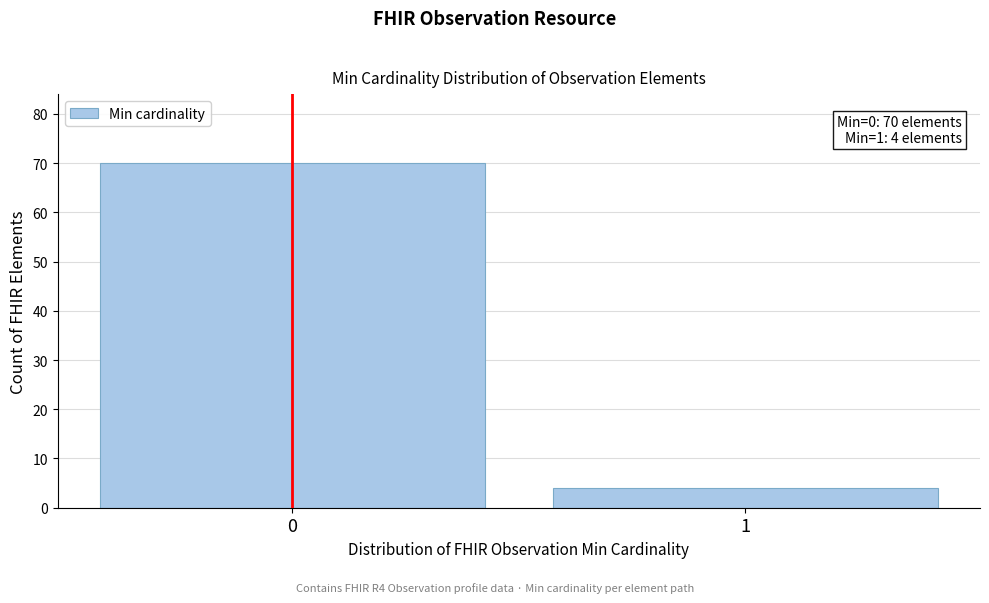

Reading left to right, extract all data points from this chart.

70	4